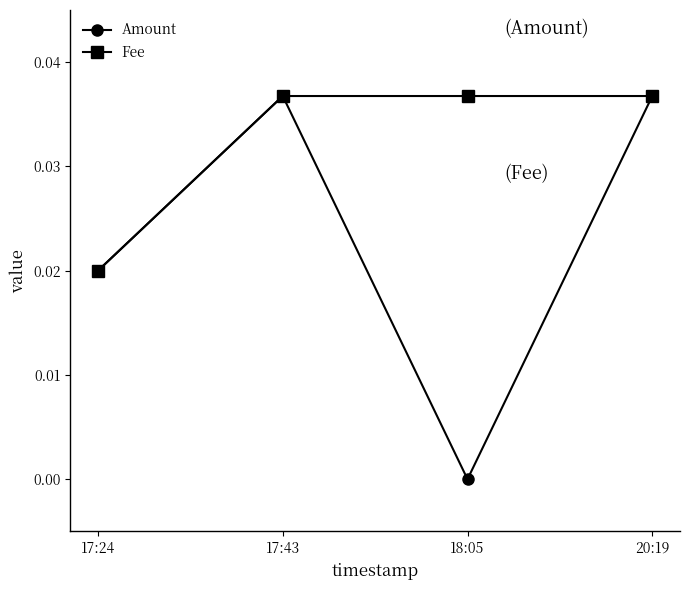

Is it true that Fee equals 0.0 at 18:05?

True